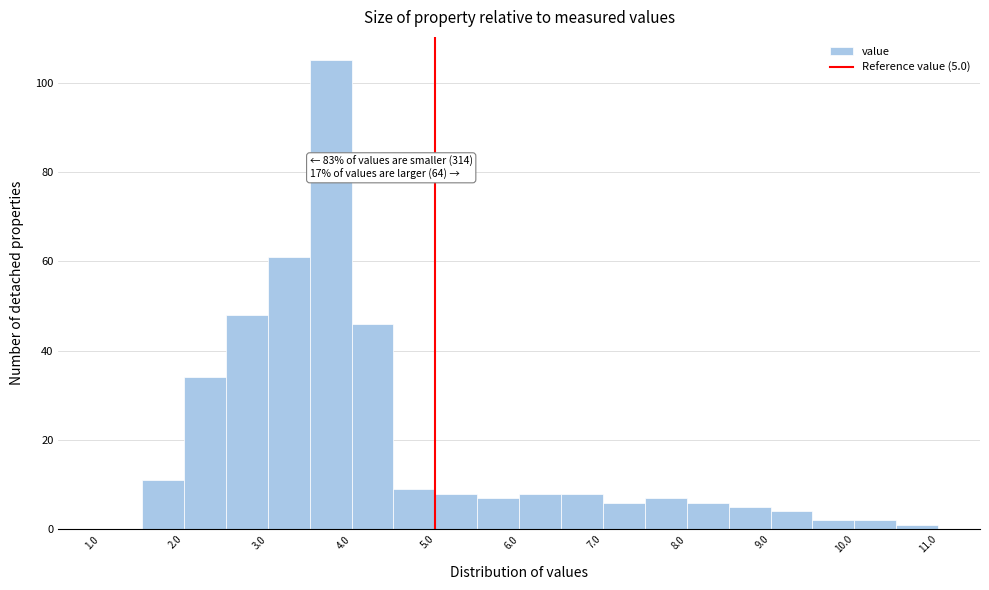

Over which range of the x-axis is the bar tallest?

3.5 to 4.0